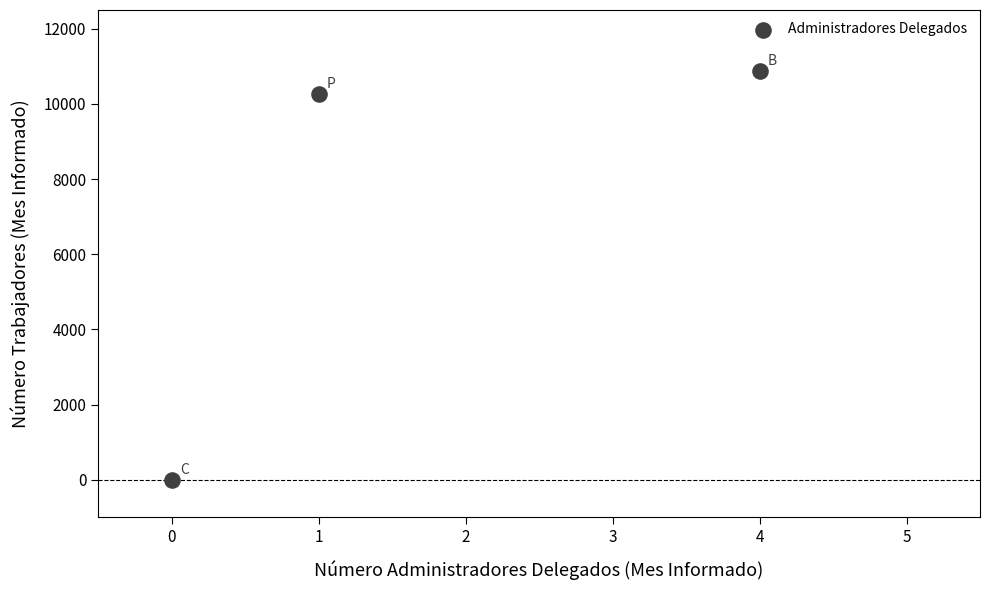

What is the average Y value?

7051